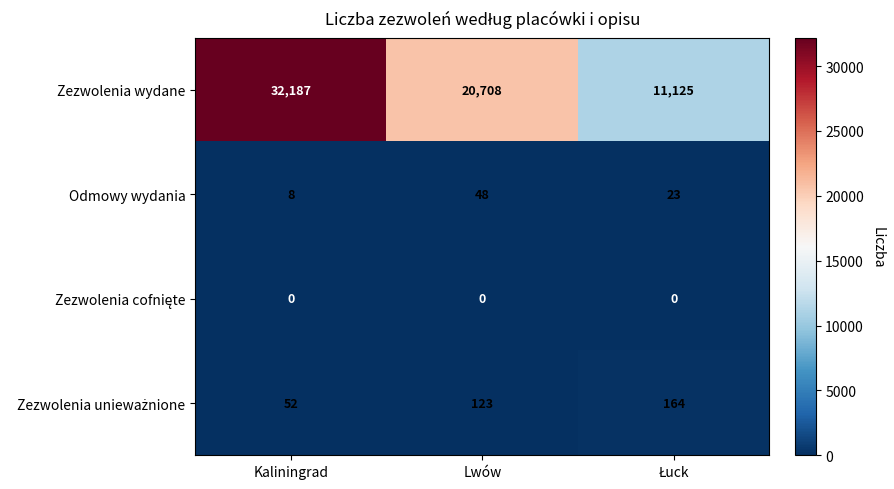

Which series has the widest spread of values?

Zezwolenia wydane